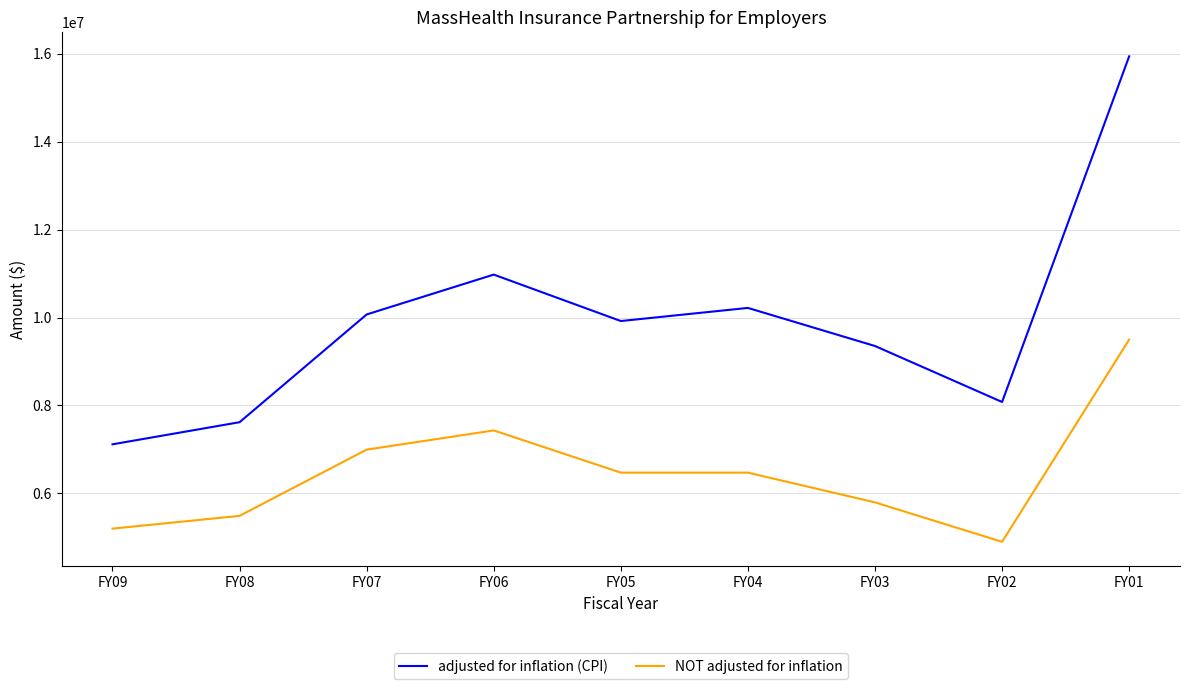

True or false: NOT adjusted for inflation and adjusted for inflation (CPI) cross at least once.

False